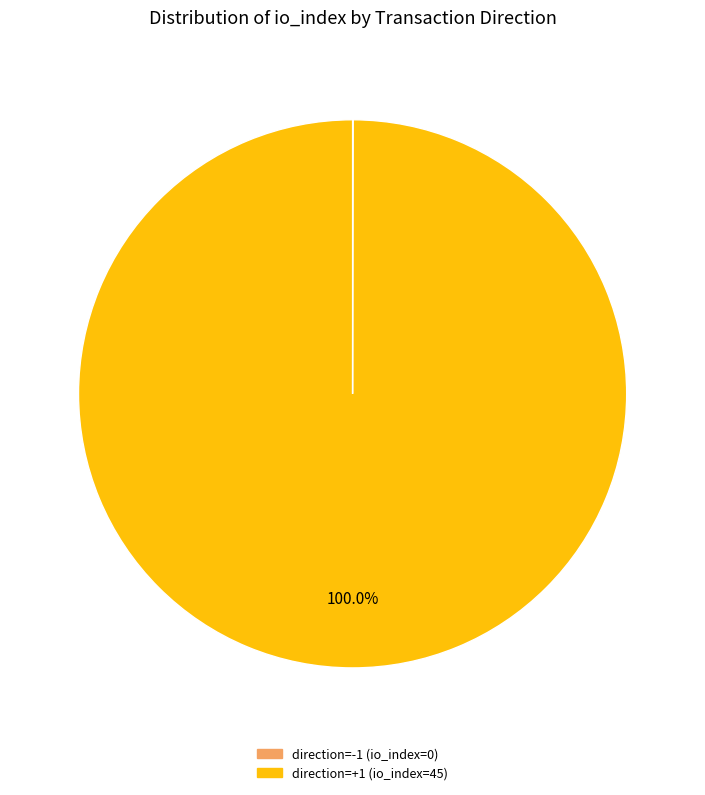

Which slice is the largest?

direction=+1 (io_index=45)